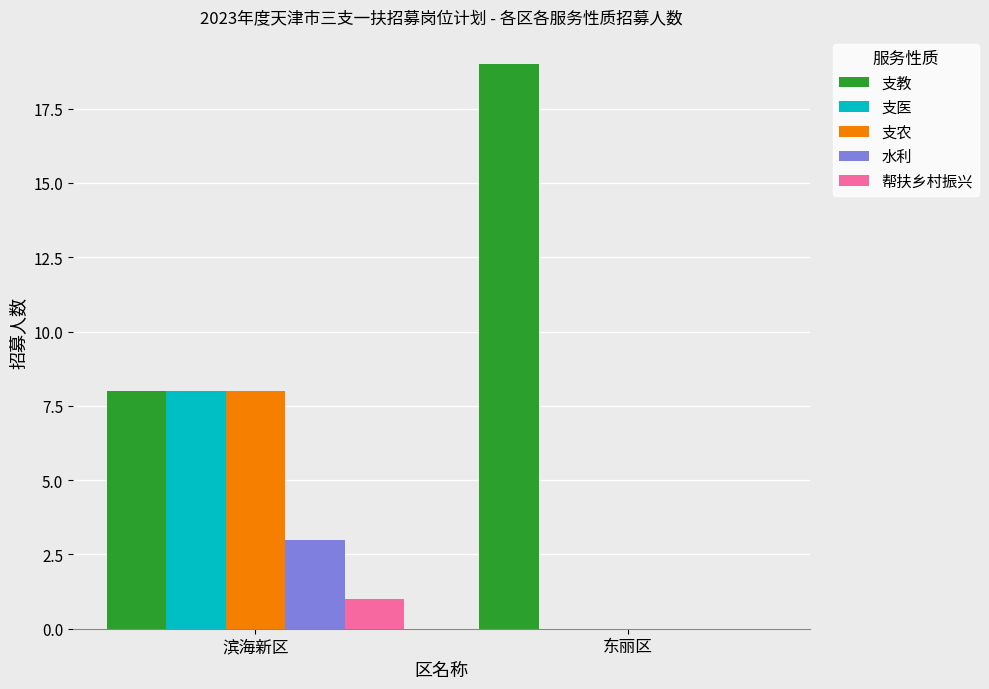

At which category does the chart reach its peak across all series?

东丽区